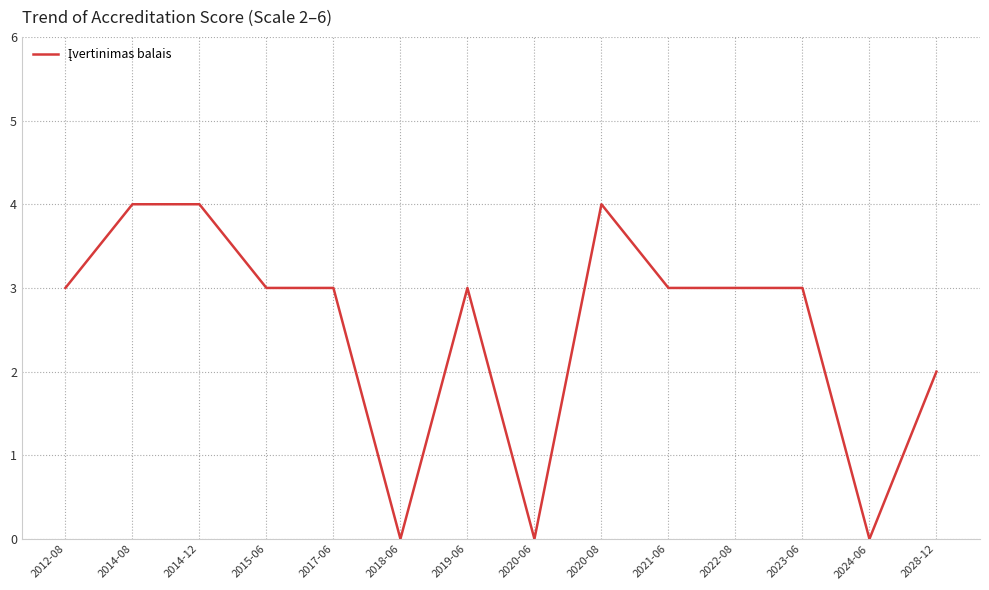

Reading left to right, list all the values displayed in this chart.

2012-08=3	2014-08=4	2014-12=4	2015-06=3	2017-06=3	2018-06=0	2019-06=3	2020-06=0	2020-08=4	2021-06=3	2022-08=3	2023-06=3	2024-06=0	2028-12=2